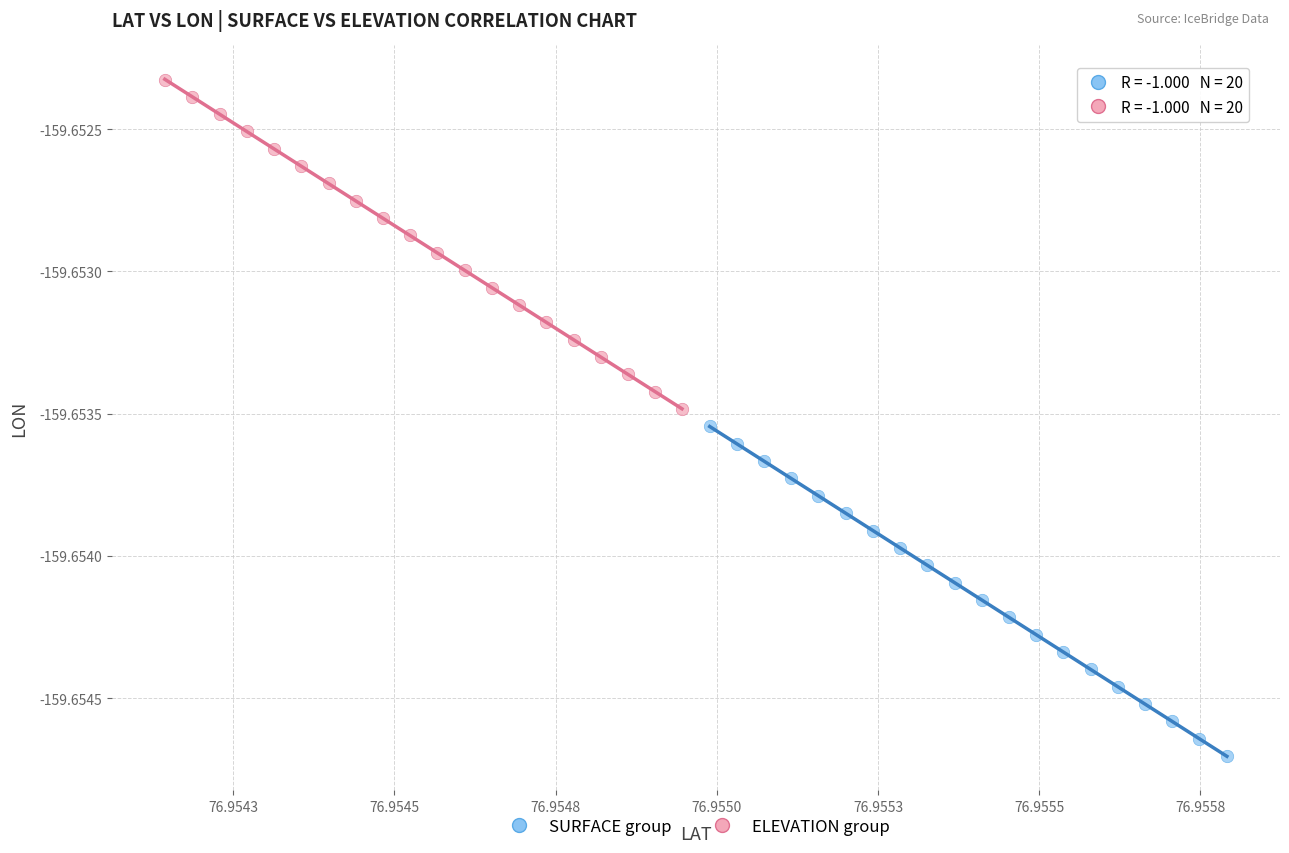

Which series reaches the minimum Y coordinate?

SURFACE group